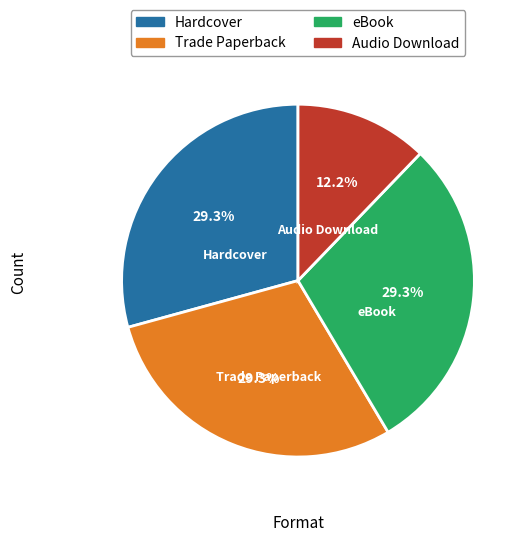

Is there any slice that represents more than half of the pie?

No